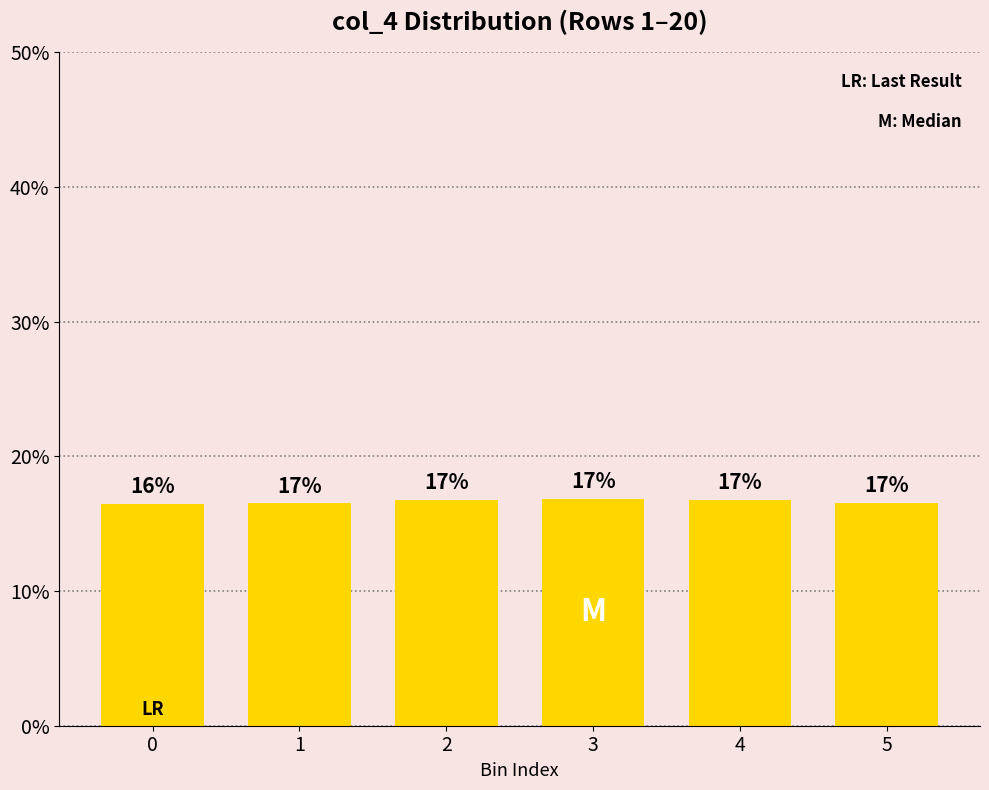

Reading right to left, extract all data points from this chart.

5=0.2	4=0.2	3=0.2	2=0.2	1=0.2	0=0.2